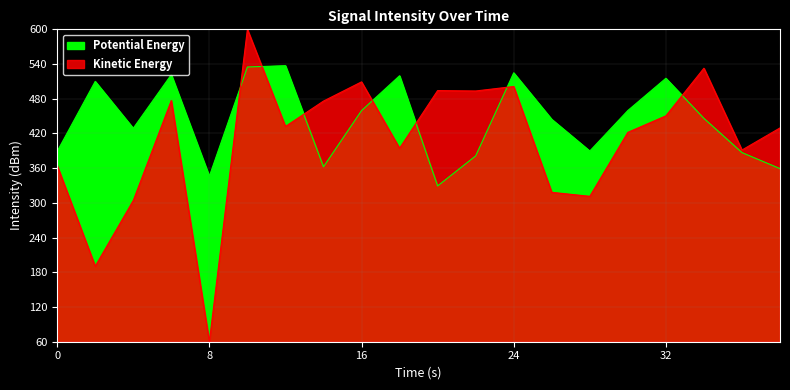

Rank the series by their maximum value, from highest to lowest.

Kinetic Energy, Potential Energy